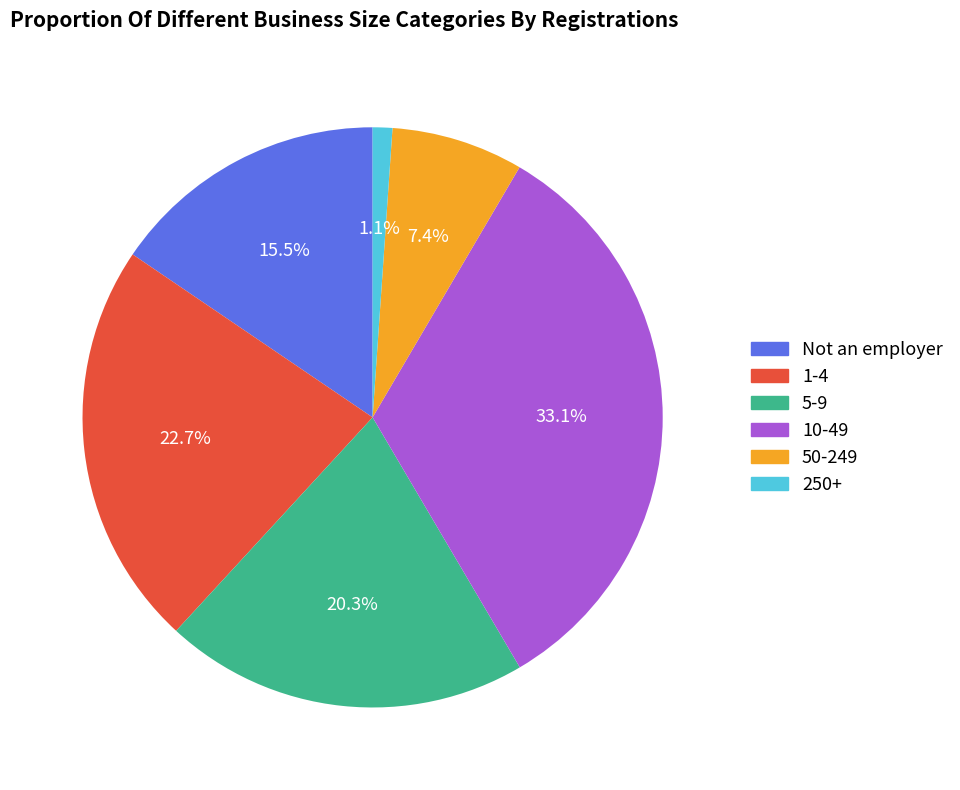

To the nearest percent, what is the difference between the largest and smallest slice percentages?

32%